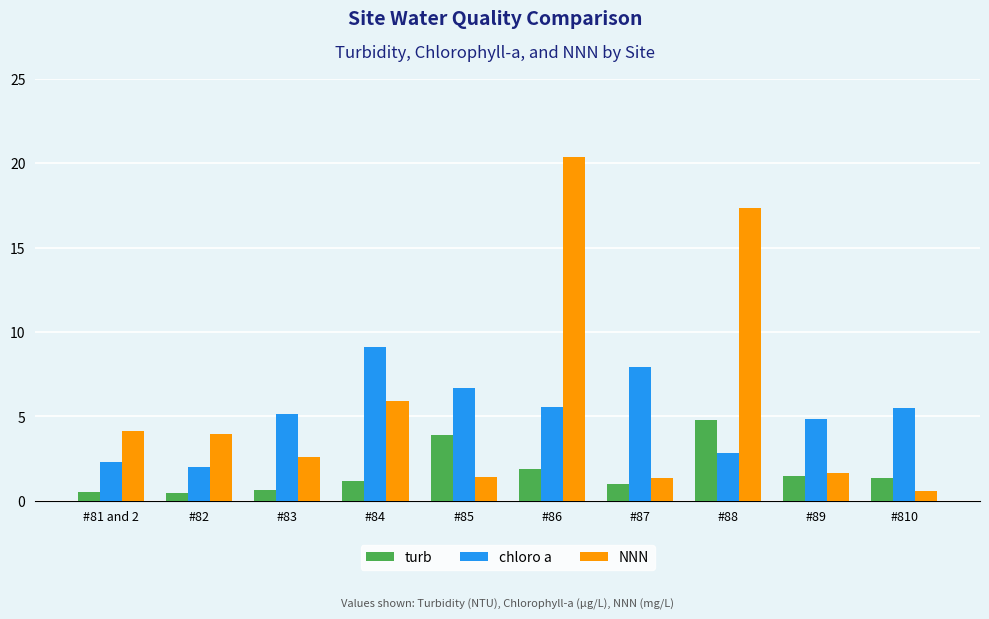

Rank the series by their average value, from lowest to highest.

turb, chloro a, NNN